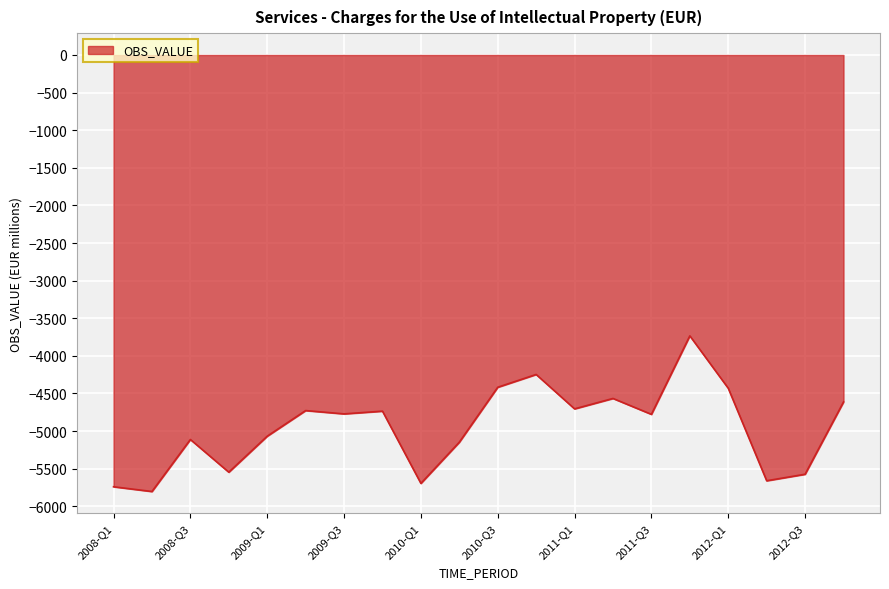

What is the minimum value shown in the chart?

-5803.8